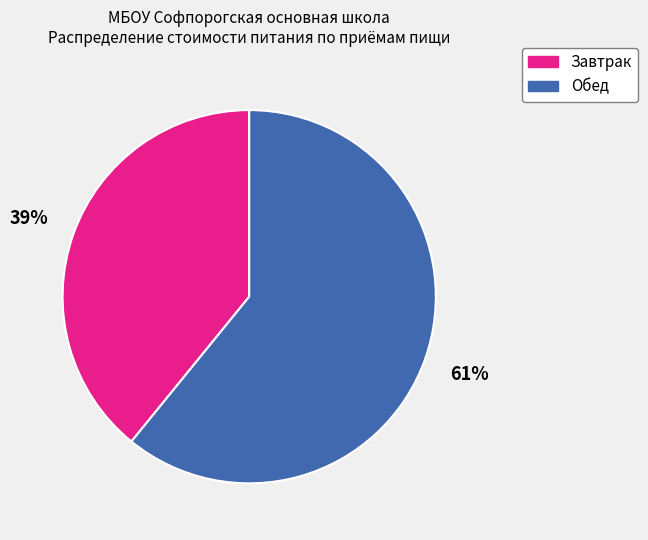

Is it true that Завтрак is 39% of the pie?

True